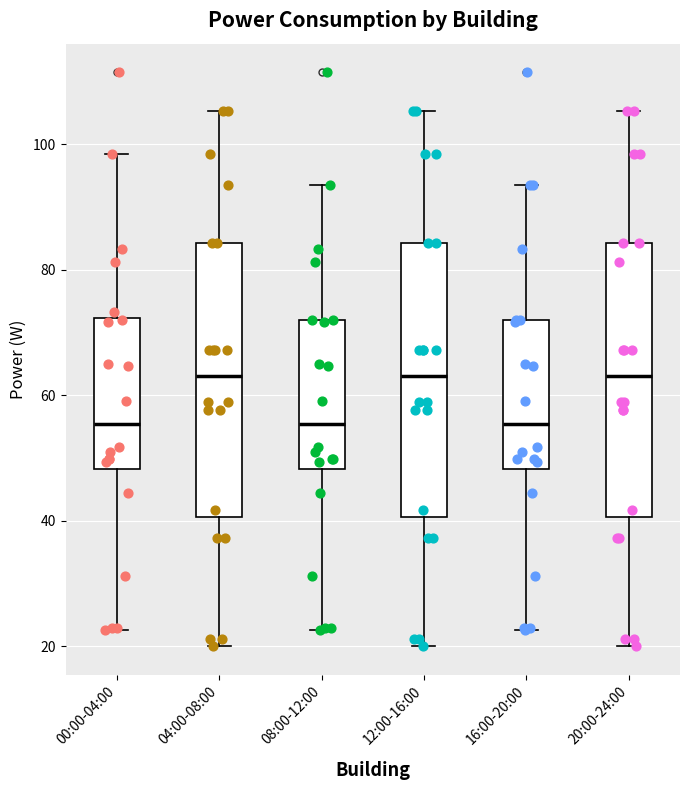

Reading left to right, transcribe this box plot: for each box, give where its median line is, the range the box spans, and where its two whiskers end, as read against the y-axis. The values are not printed on the chart, so give them approximately, as read against the axis.

00:00-04:00: median 56, box 48 to 72, whiskers 22 to 98
04:00-08:00: median 64, box 40 to 84, whiskers 20 to 106
08:00-12:00: median 56, box 48 to 72, whiskers 22 to 94
12:00-16:00: median 64, box 40 to 84, whiskers 20 to 106
16:00-20:00: median 56, box 48 to 72, whiskers 22 to 94
20:00-24:00: median 64, box 40 to 84, whiskers 20 to 106